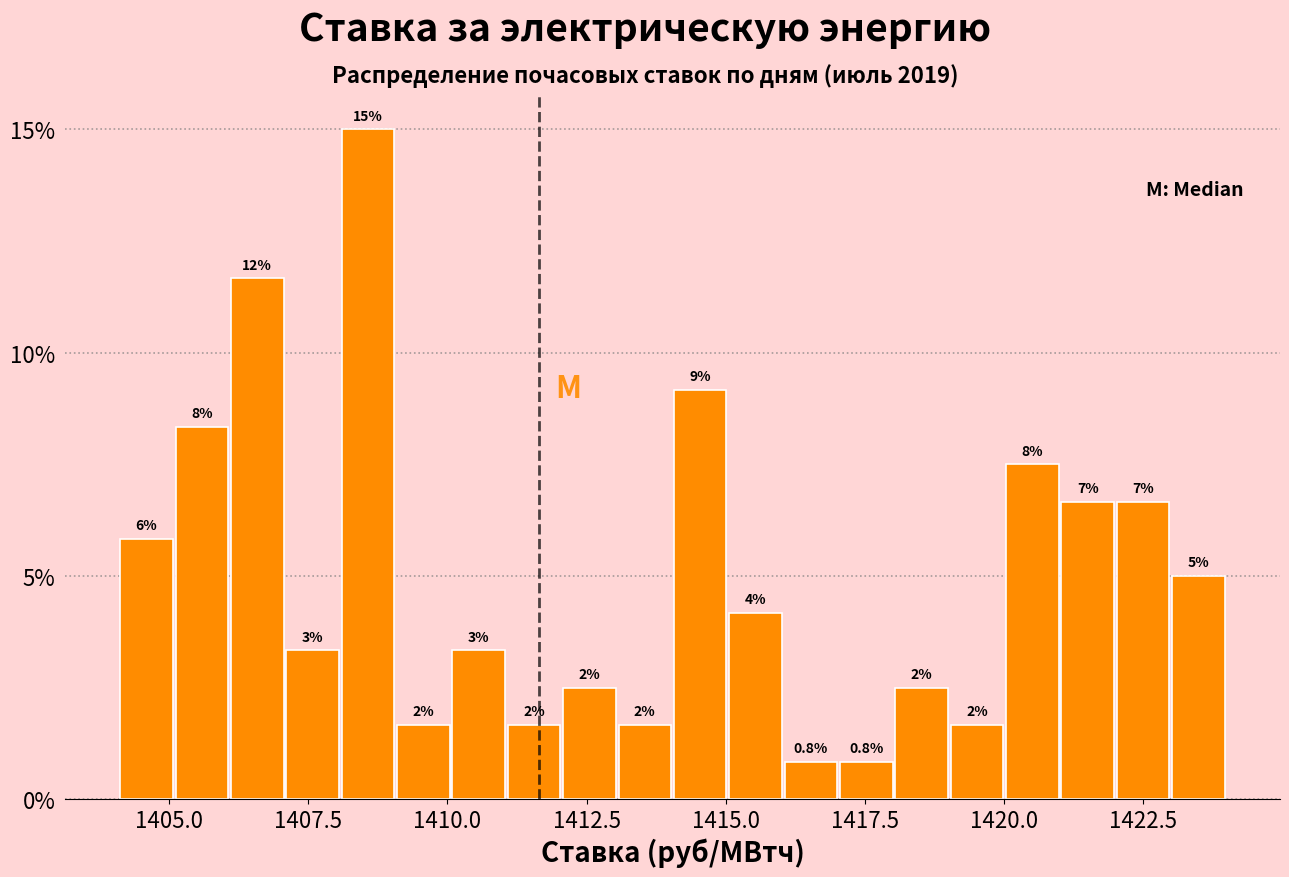

Read against the x-axis, roughly where is the centre of the tallest bar?

1408.5